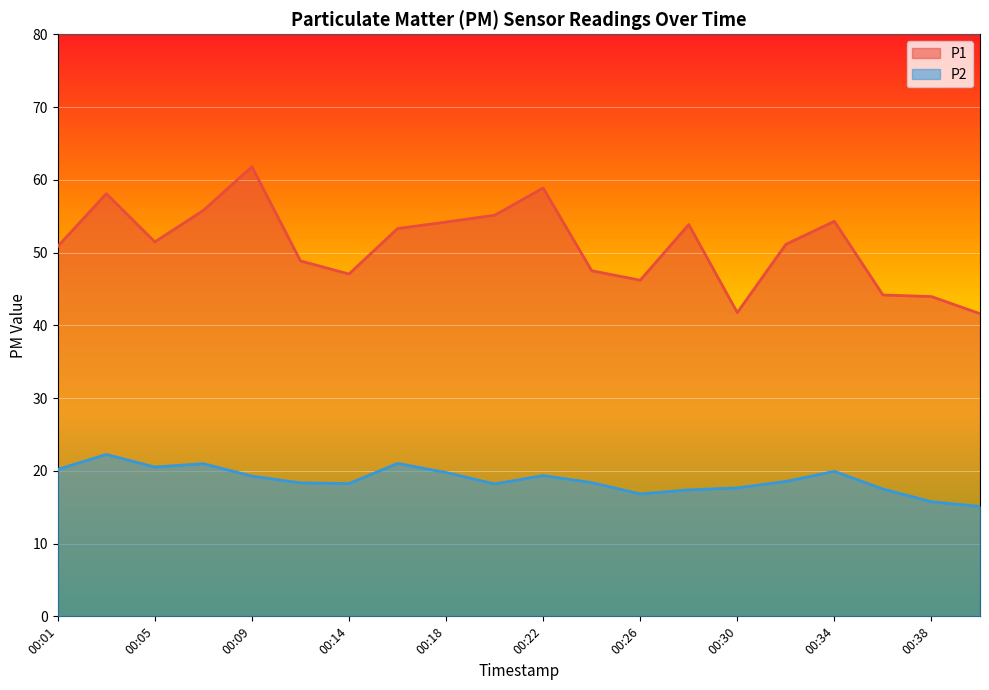

True or false: P2 has more than 1 points higher than both neighbors.

True